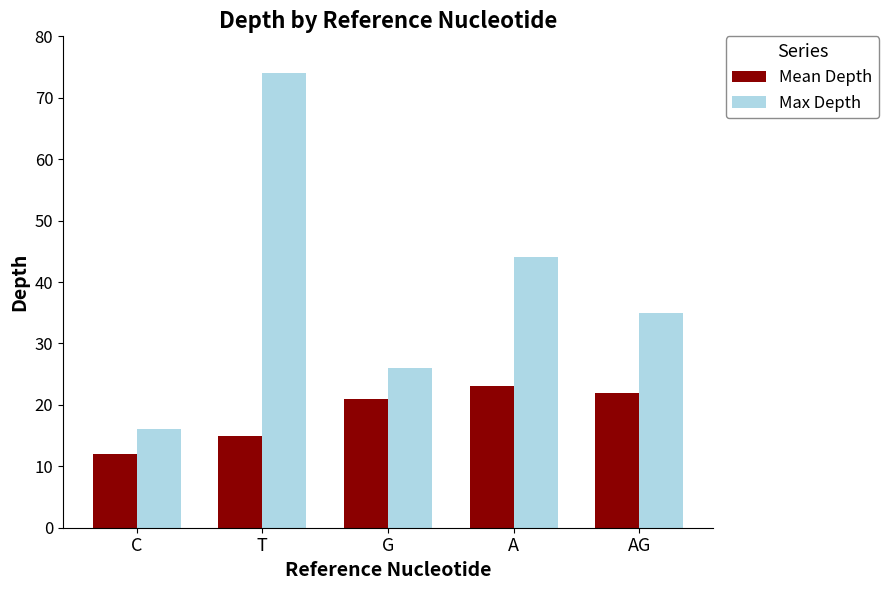

At which category is the sum across all series the highest?

T